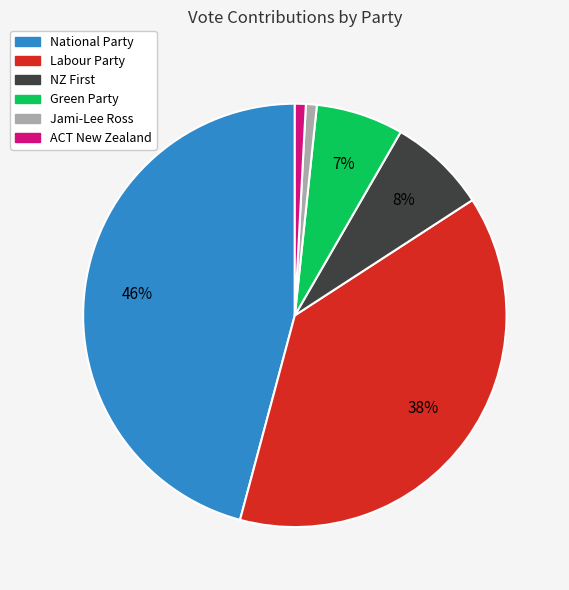

Do National Party and Labour Party together represent more than half of the pie?

Yes